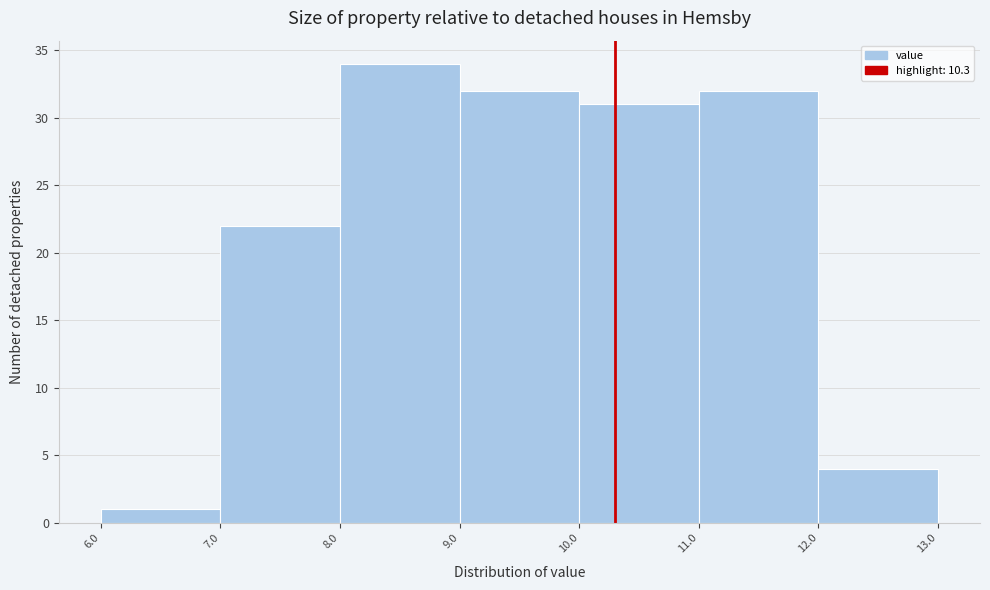

How tall is the bar that spans 10.0 to 11.0 on the x-axis? The values are not printed on the chart, so give them approximately, as read against the axis.

31